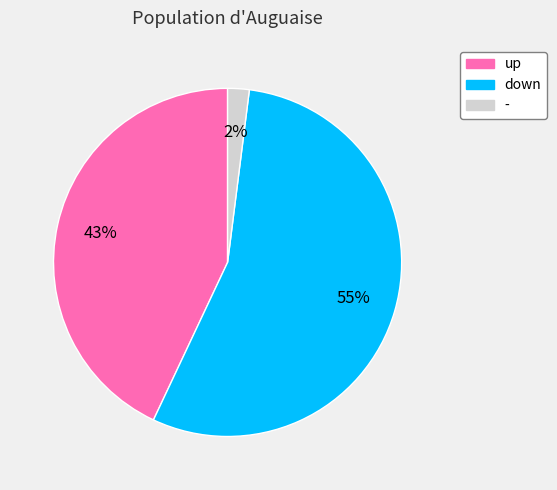

What is the largest slice in the pie chart?

down